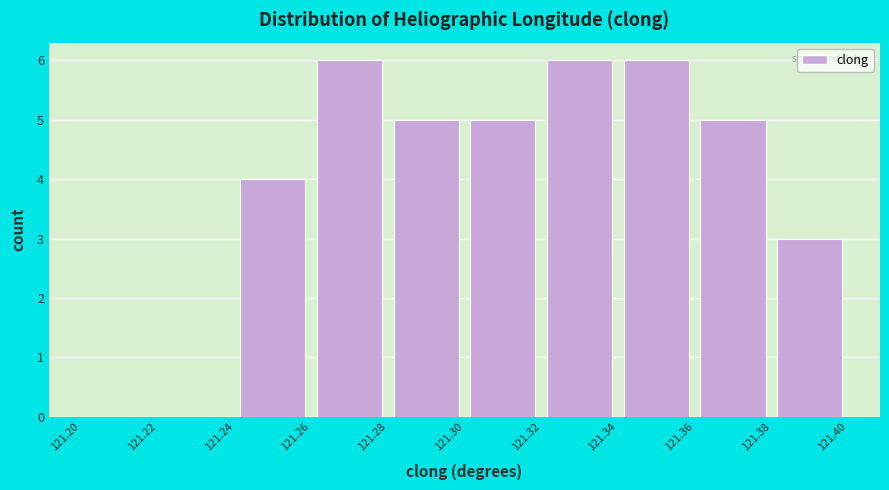

Reading left to right, list every bar in this chart as the range it spans on the x-axis followed by its height. The values are not printed on the chart, so give them approximately, as read against the axis.

121.20 to 121.22: 0
121.22 to 121.24: 0
121.24 to 121.26: 4
121.26 to 121.28: 6
121.28 to 121.30: 5
121.30 to 121.32: 5
121.32 to 121.34: 6
121.34 to 121.36: 6
121.36 to 121.38: 5
121.38 to 121.40: 3